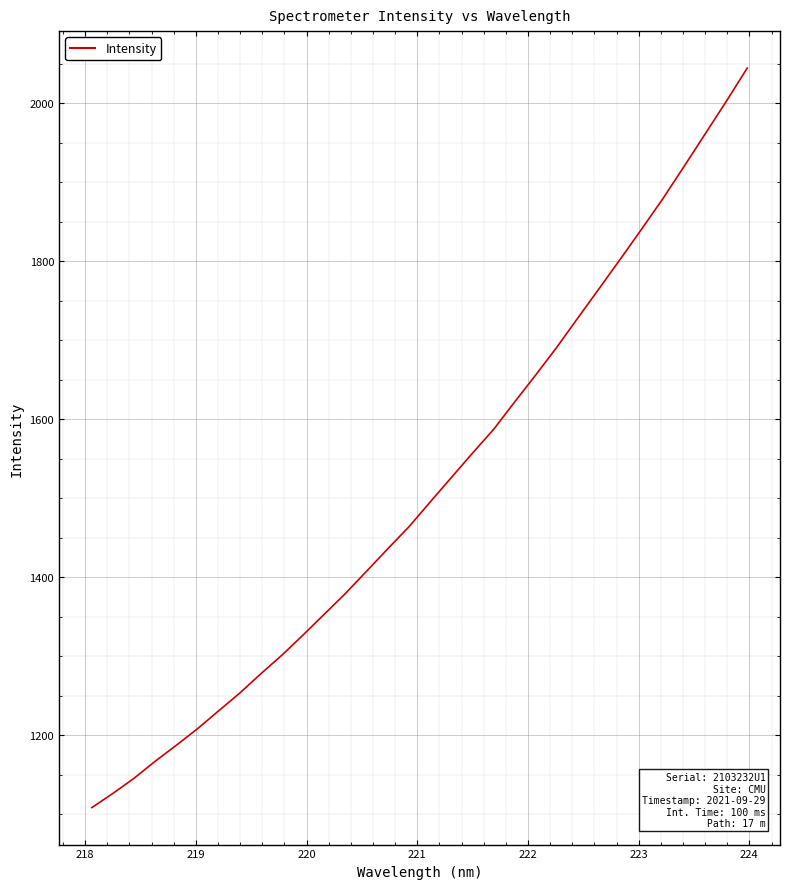

What is the maximum value shown in the chart?

2044.6